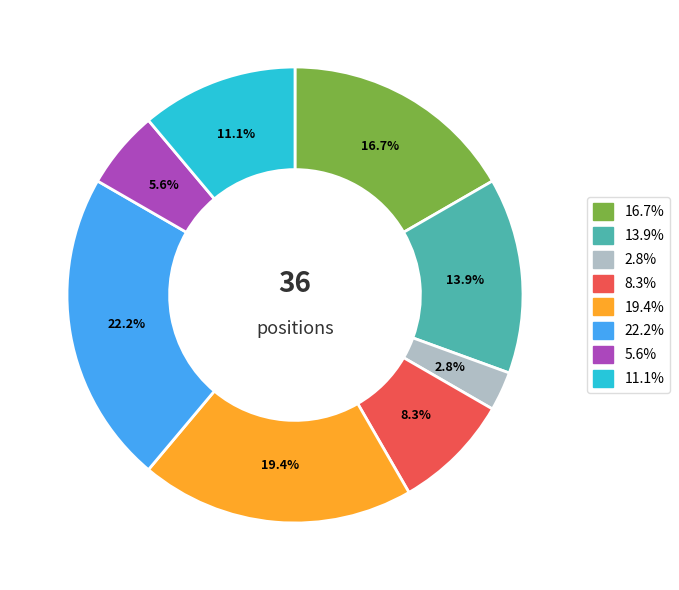

Is there any slice that represents more than half of the pie?

No